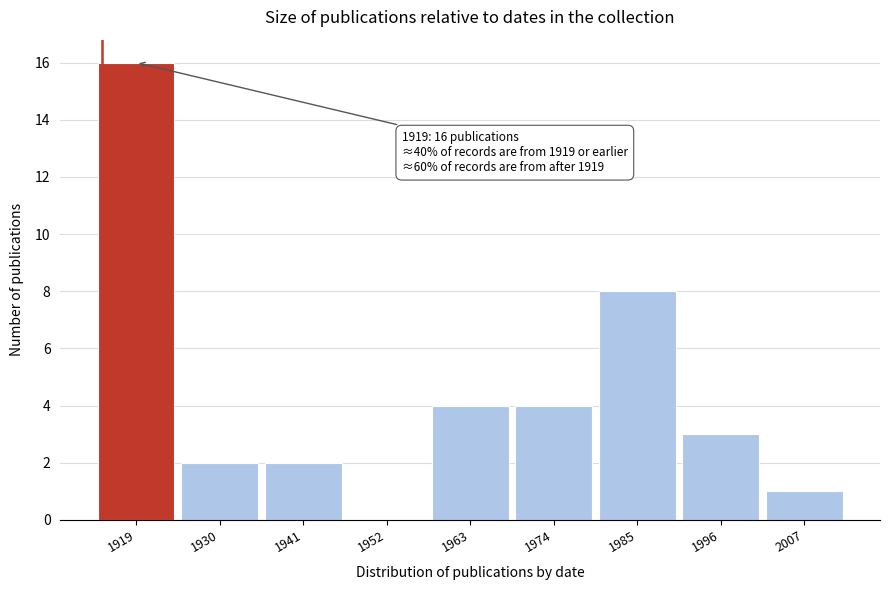

Reading left to right, extract all data points from this chart.

1919=16	1930=2	1941=2	1952=0	1963=4	1974=4	1985=8	1996=3	2007=1